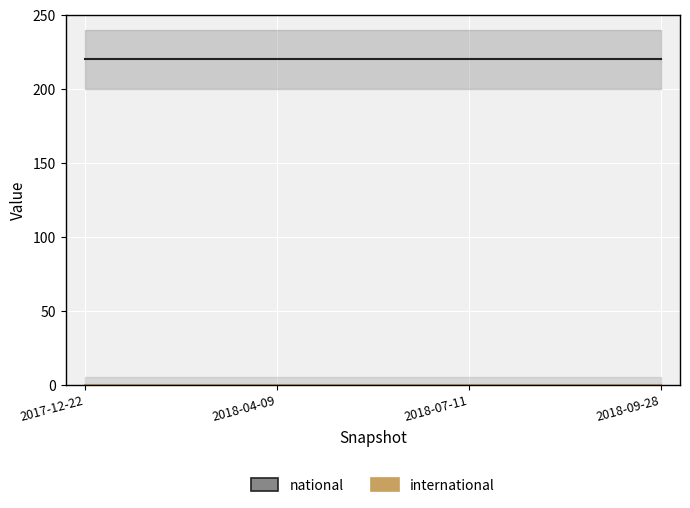

True or false: national and international cross at least once.

False